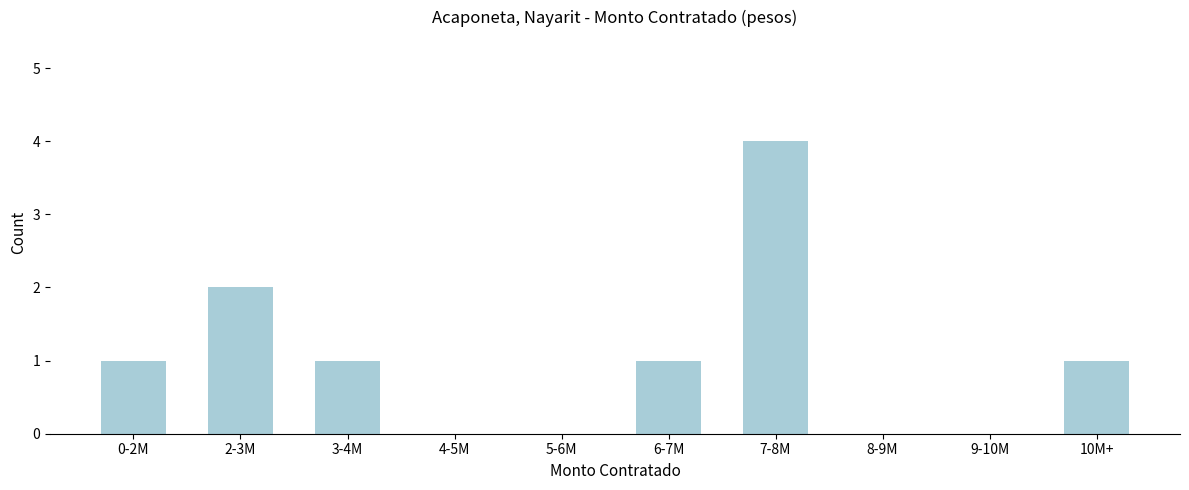

Reading left to right, what are all the values shown in this chart?

0-2M=1	2-3M=2	3-4M=1	4-5M=0	5-6M=0	6-7M=1	7-8M=4	8-9M=0	9-10M=0	10M+=1